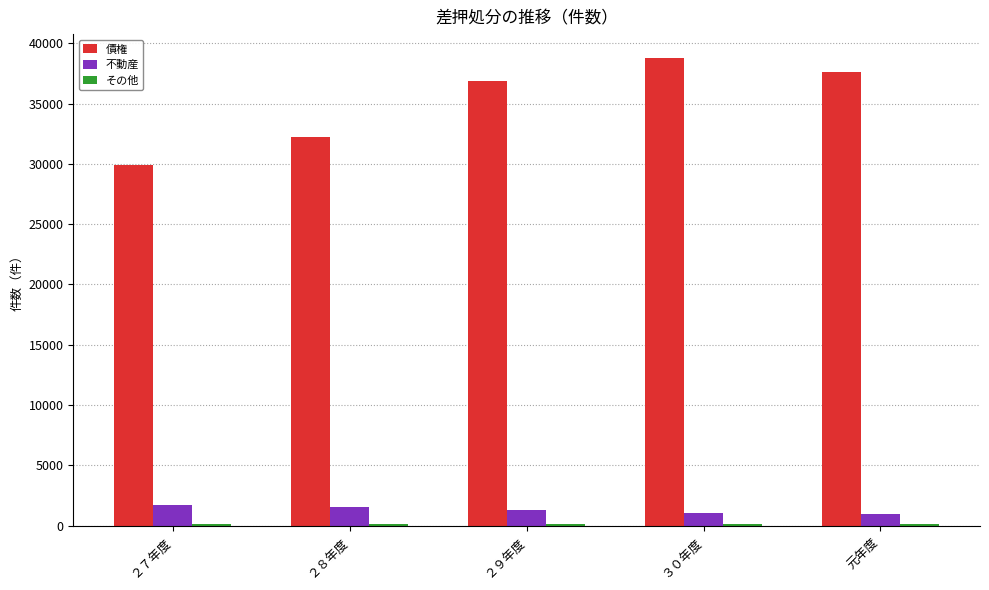

At which category does the chart reach its peak across all series?

３０年度